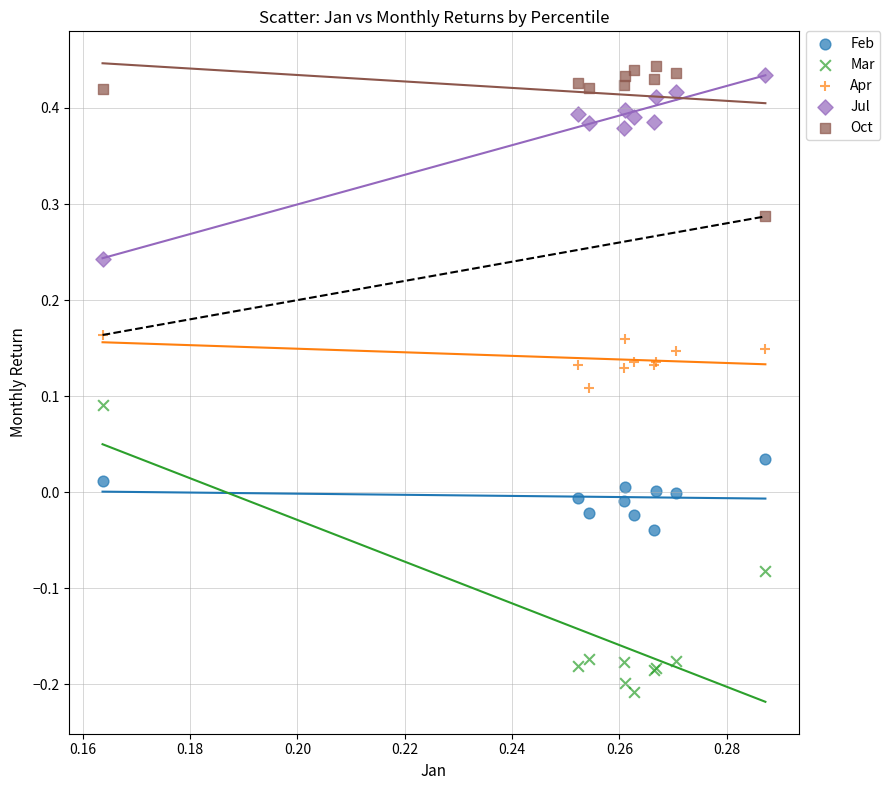

Which series reaches the minimum Y coordinate?

Mar